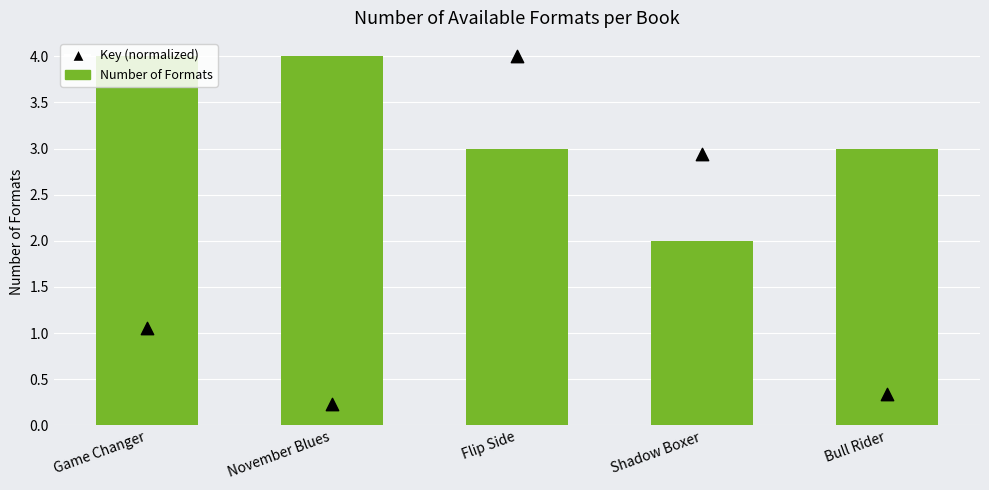

Is the value of Key (normalized) at Bull Rider greater than the value of Number of Formats at November Blues?

No